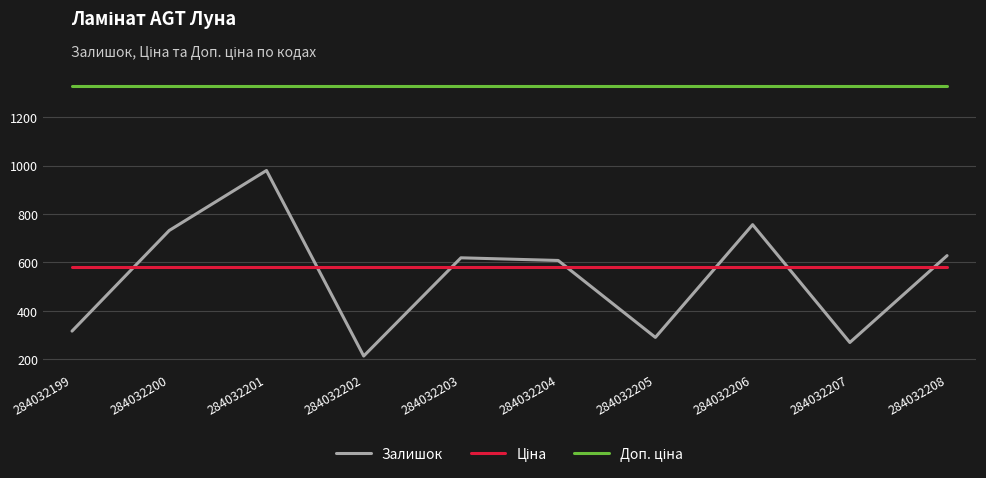

Is it true that Залишок equals 269.0 at 284032207?

True